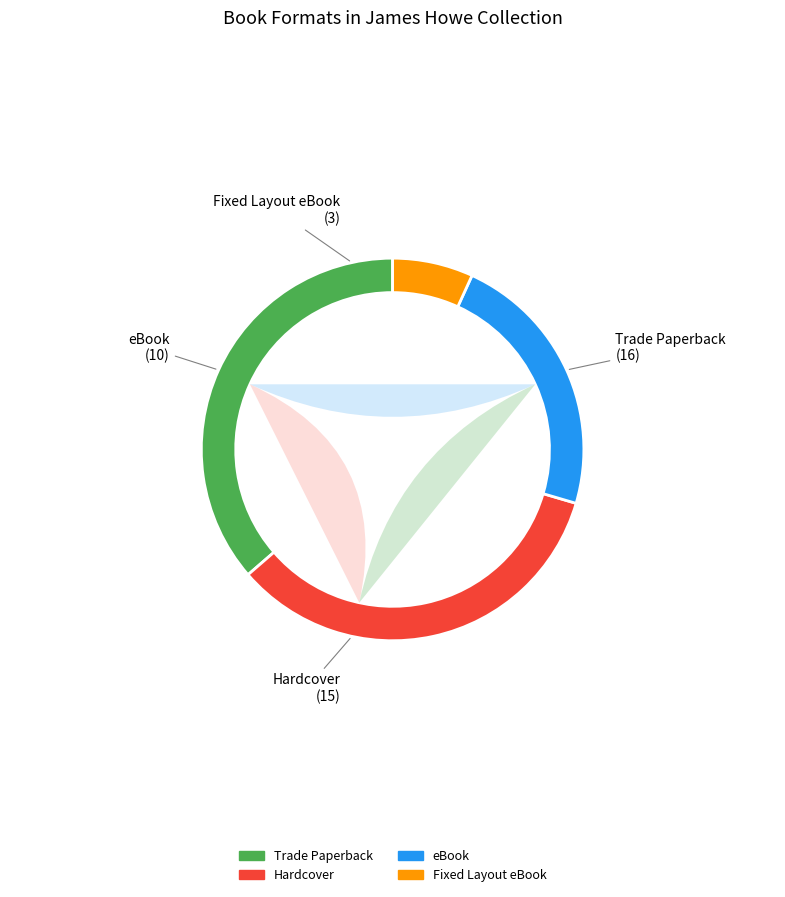

Which category has the smallest portion of the pie?

Fixed Layout eBook